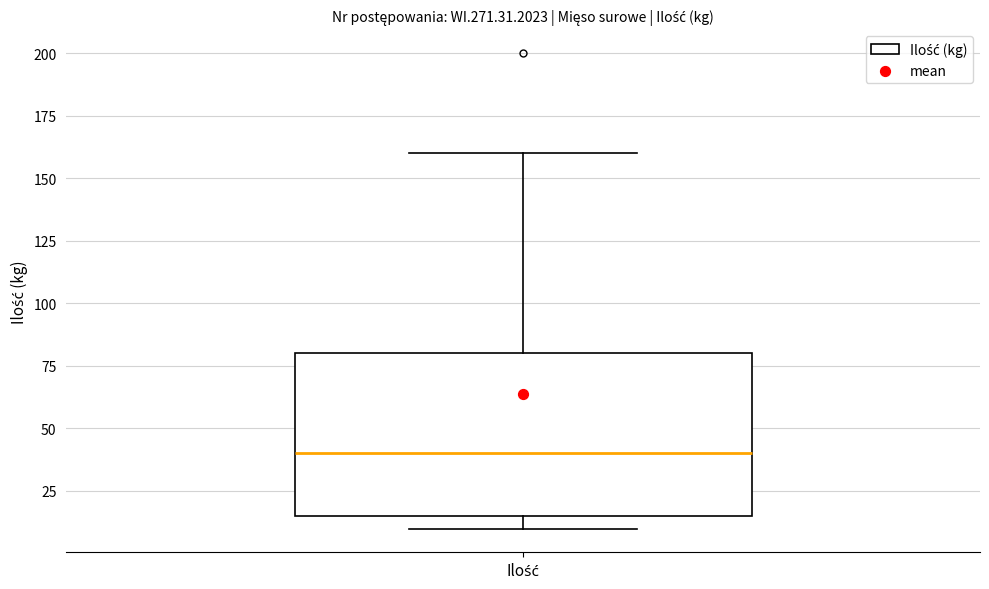

Read this box plot against the y-axis: the position of the median line, the range covered by the box, and the ends of both whiskers. The values are not printed on the chart, so give them approximately, as read against the axis.

median 40, box 15 to 80, whiskers 10 to 160